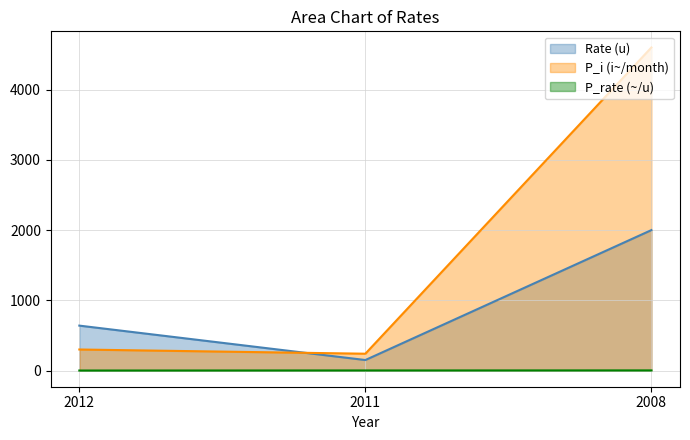

What is the total value across all series at 2011?

391.6